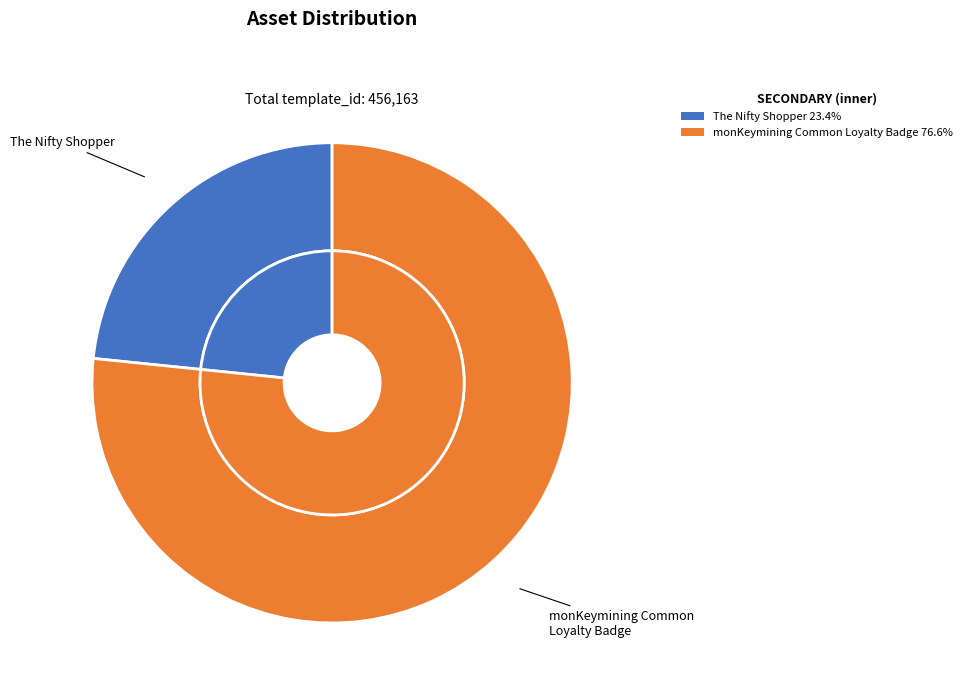

The monKeymining Common Loyalty Badge (1099577551031) slice represents 77% of the pie. True or false?

True